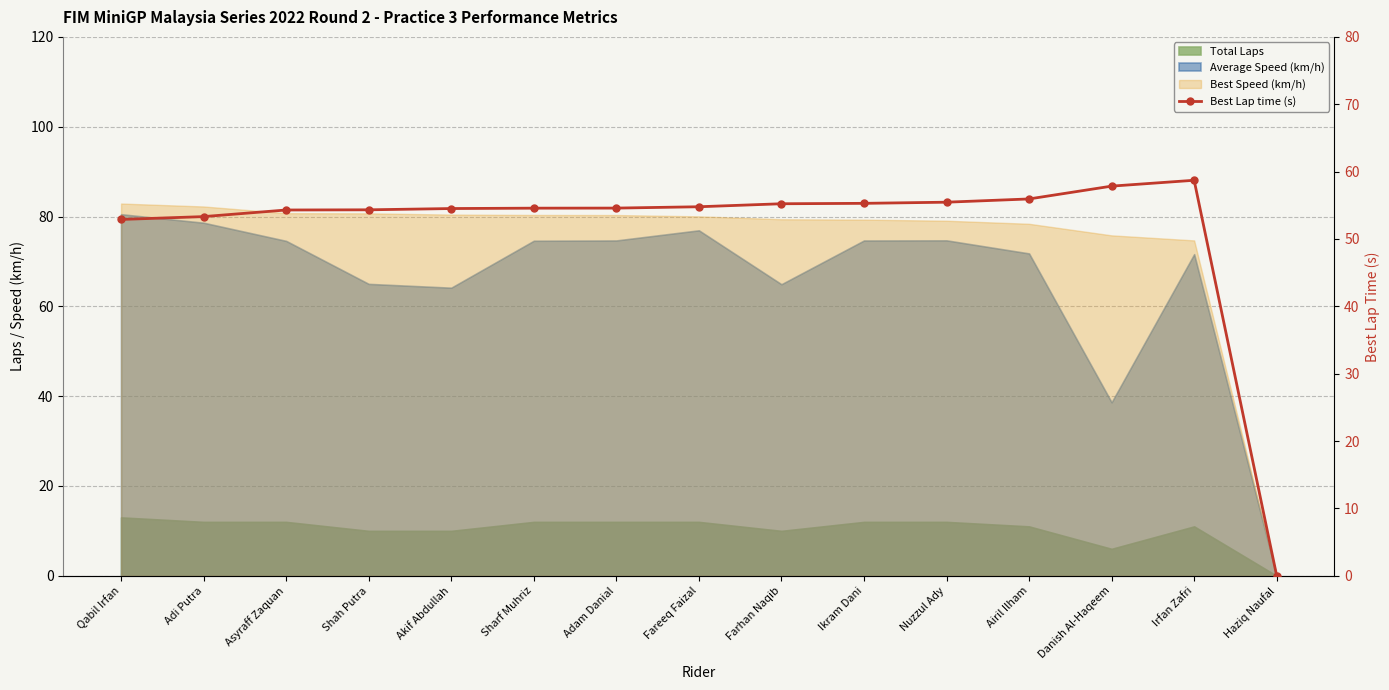

How many positive values are there?

14